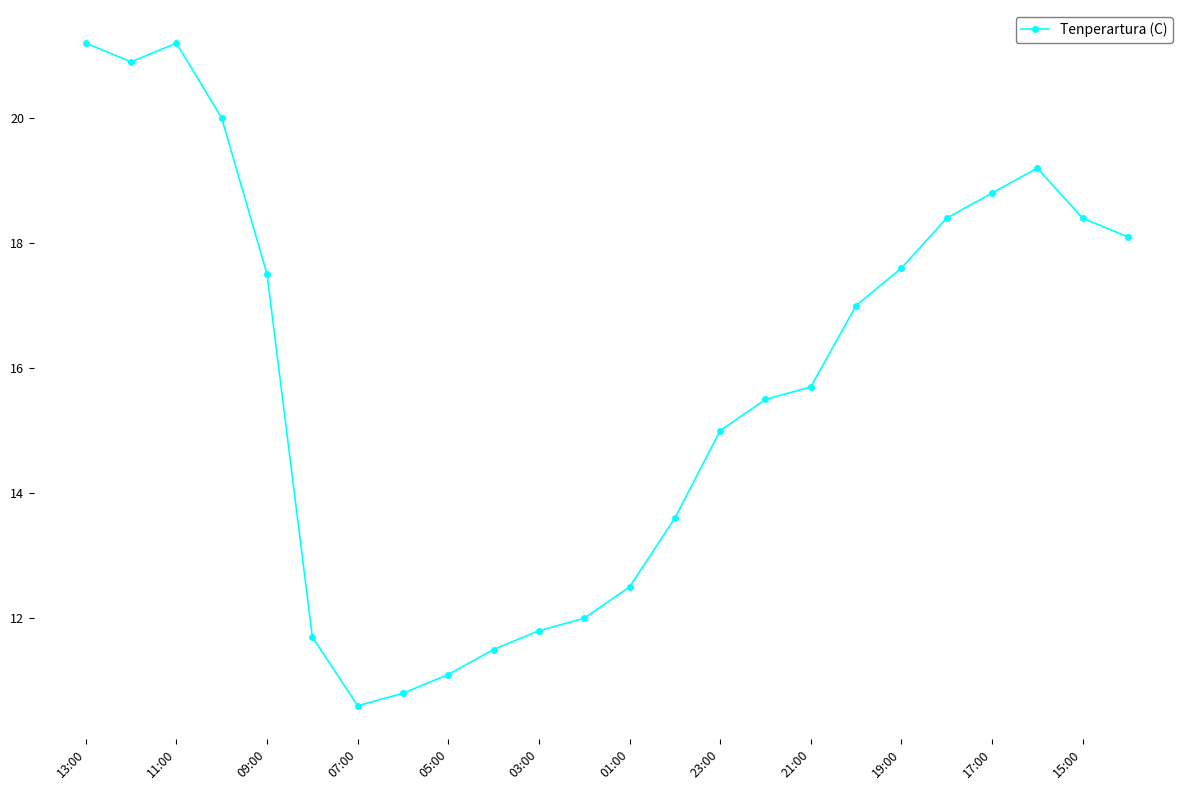

True or false: the data has more than 0 interior local peaks.

True